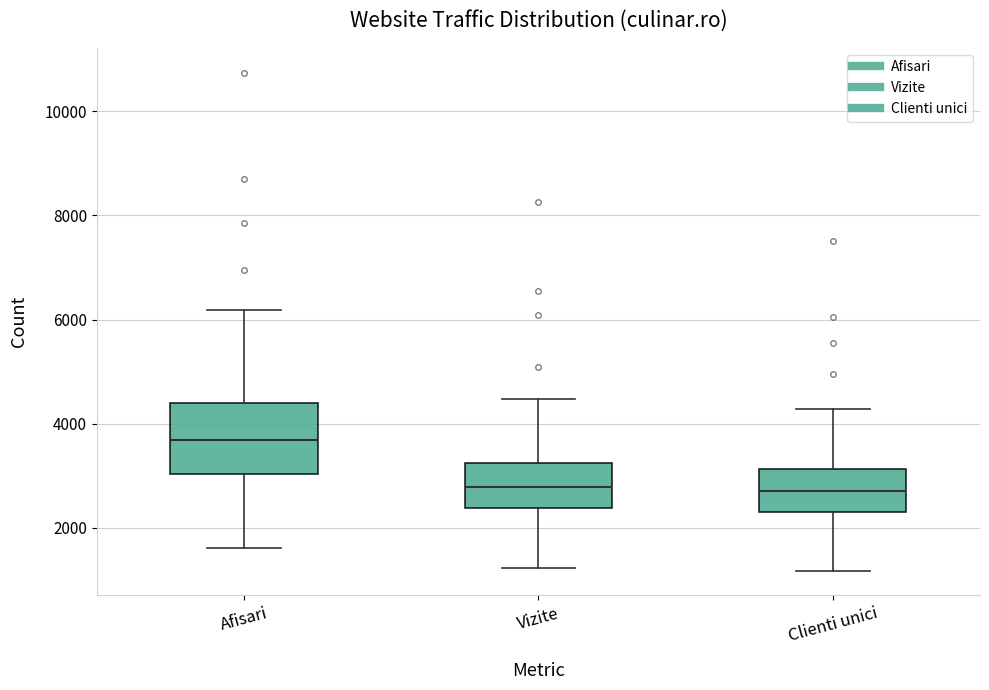

Which box is the tallest, from its lower edge to its upper edge?

Afisari